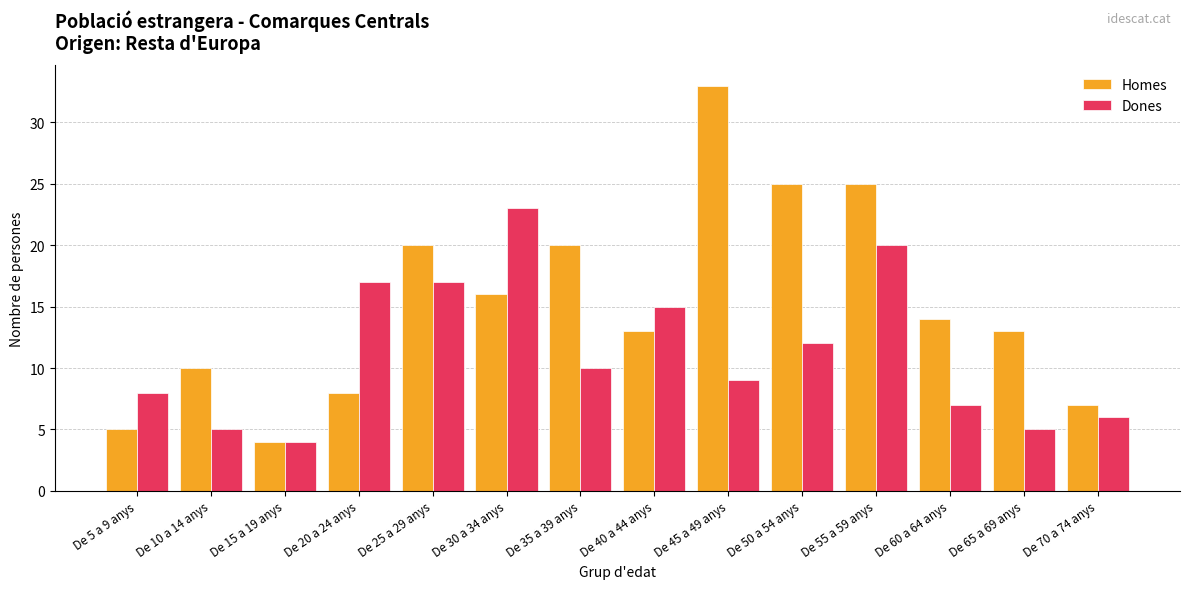

Which series has the widest spread of values?

Homes